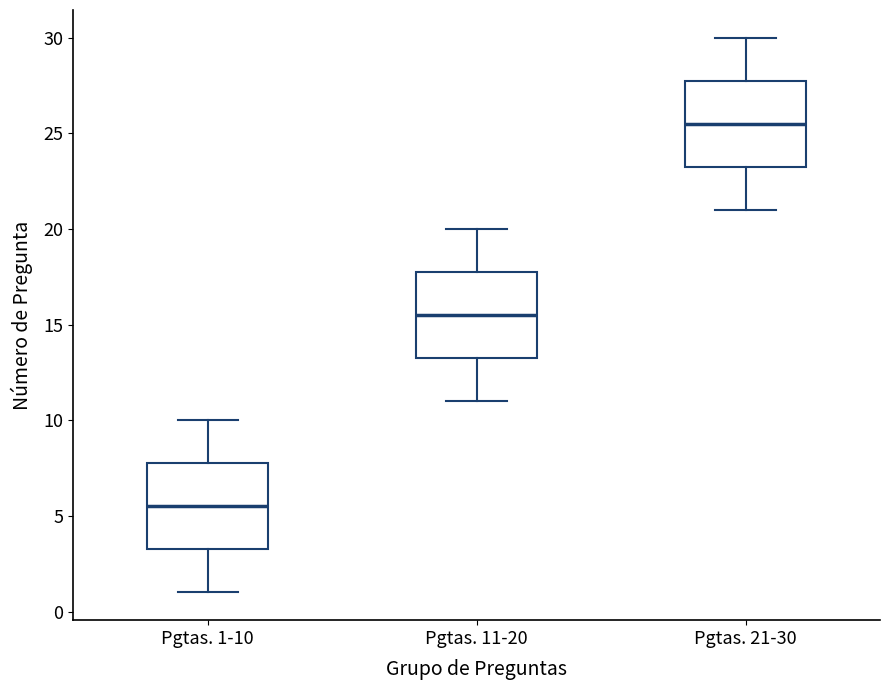

Reading left to right, read every box against the y-axis: the position of its median line, the range the box covers, and the ends of its whiskers. The values are not printed on the chart, so give them approximately, as read against the axis.

Pgtas. 1-10: median 5.5, box 3.5 to 8.0, whiskers 1.0 to 10.0
Pgtas. 11-20: median 15.5, box 13.5 to 18.0, whiskers 11.0 to 20.0
Pgtas. 21-30: median 25.5, box 23.5 to 28.0, whiskers 21.0 to 30.0